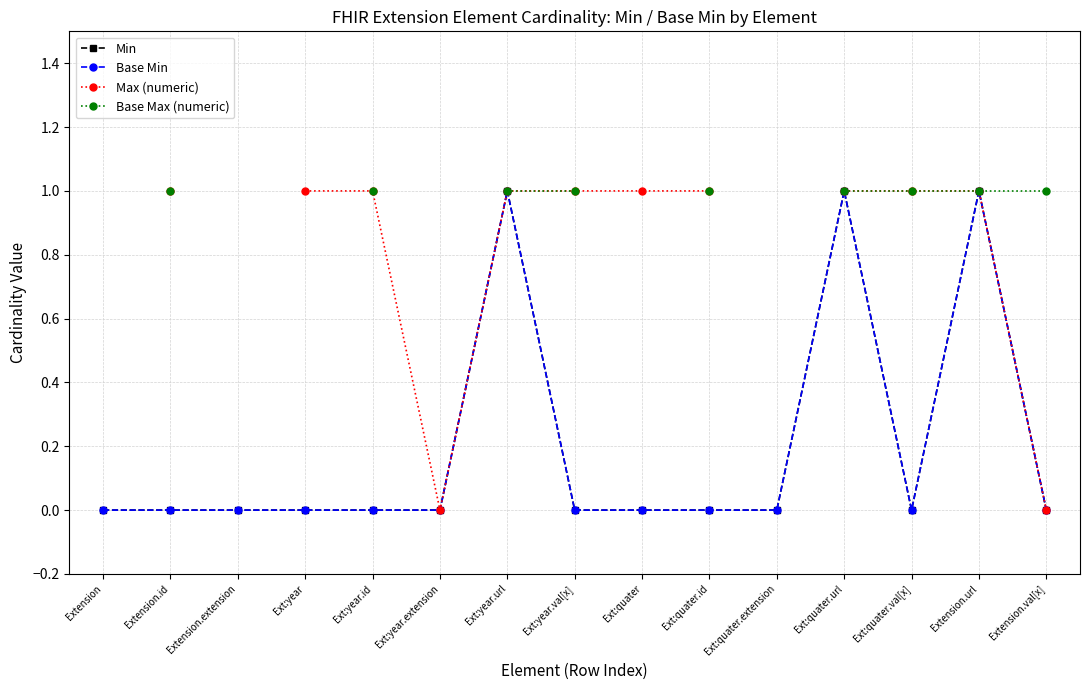

What is the total value across all series at Ext:year.url?

4.0